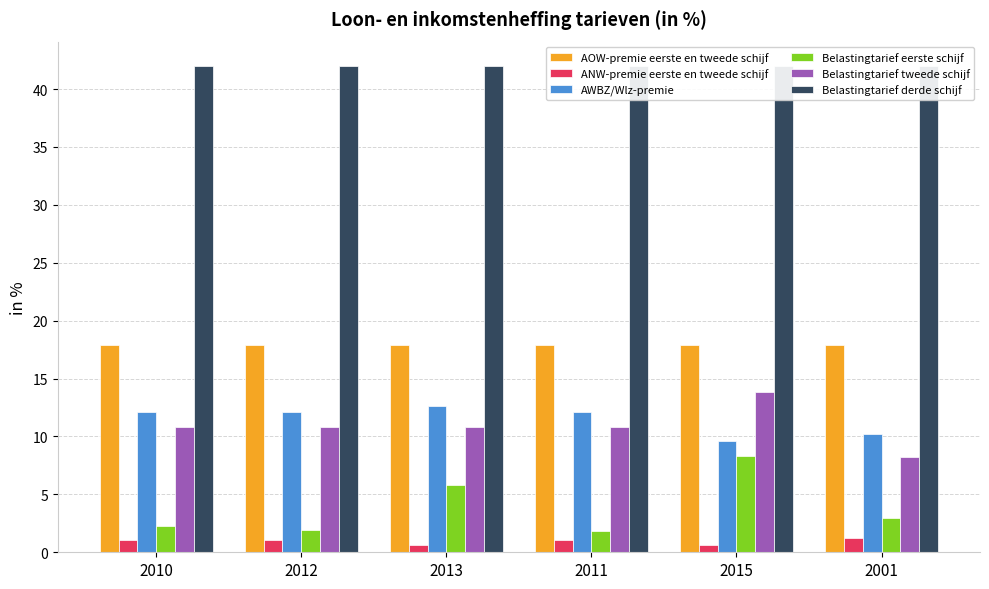

True or false: AOW-premie eerste en tweede schijf has a value of 17.9 at 2001.

True